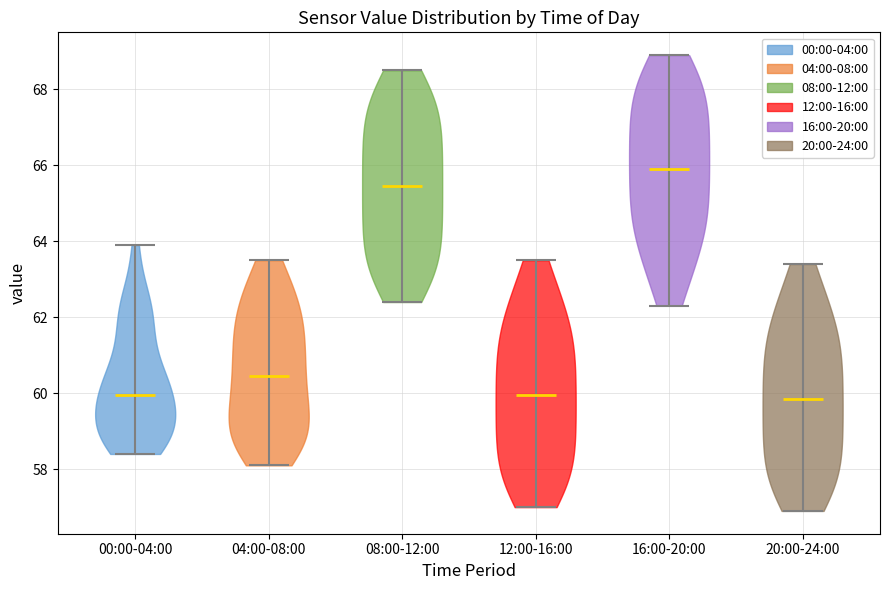

Which violin has the highest median line?

16:00-20:00